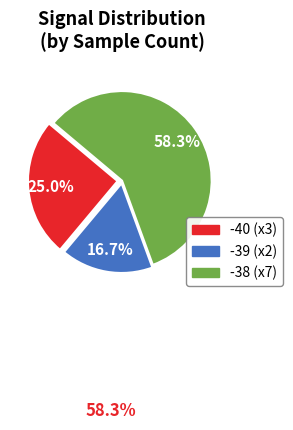

Is there any slice that represents more than half of the pie?

Yes